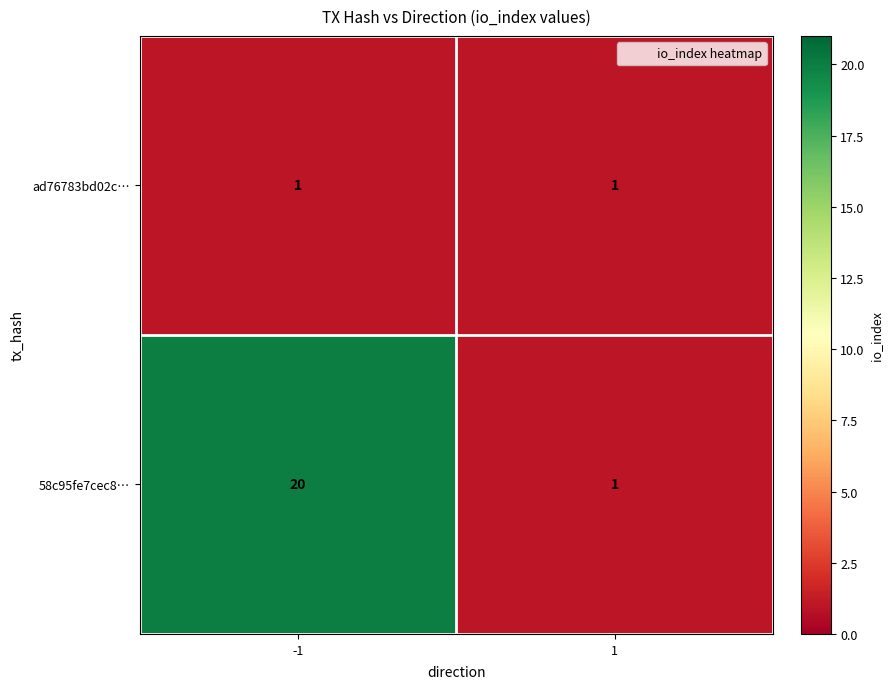

What is the difference between the 58c95fe7cec8… values at -1 and 1?

19